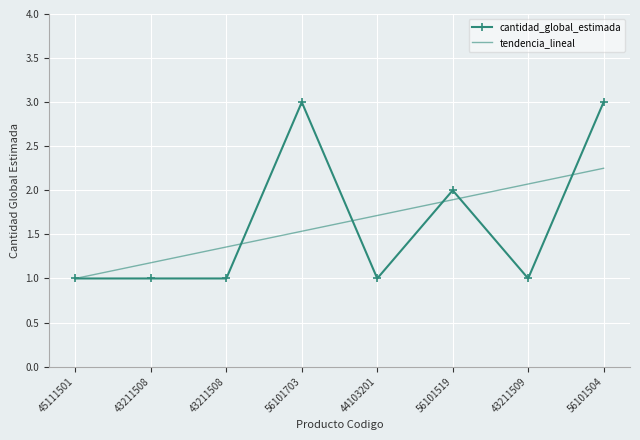

What is the value of the cantidad_global_estimada point at the 7th from the left?

1.0